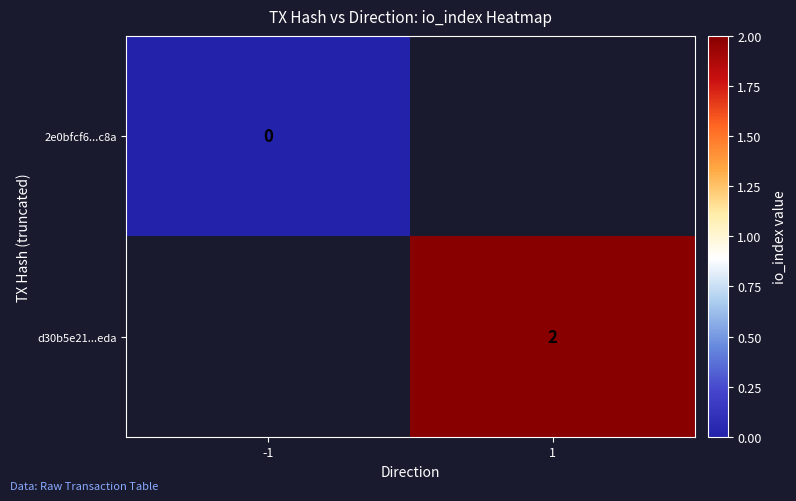

The value of d30b5e21...eda at 1 is 0. True or false?

False